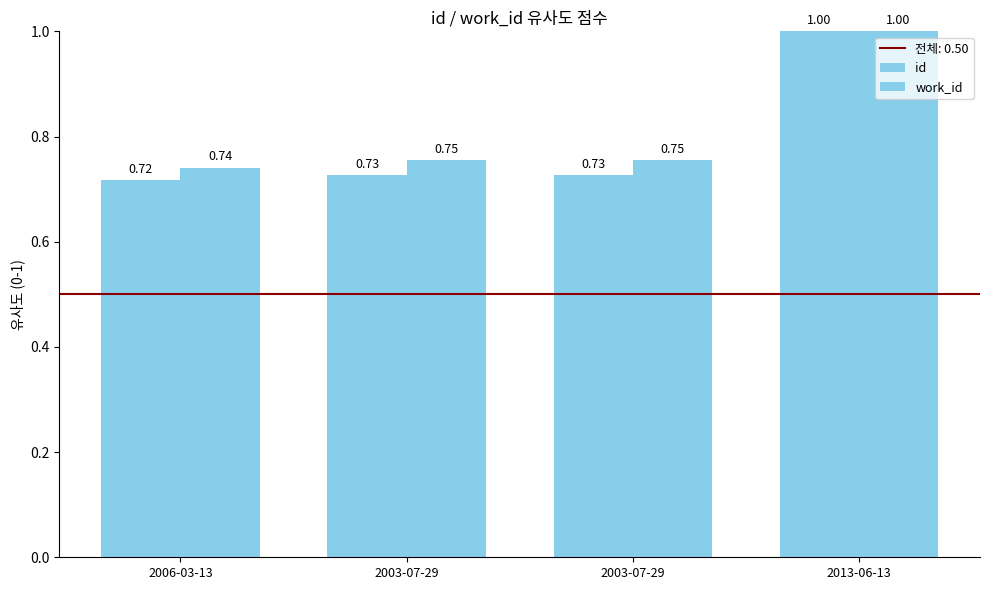

Are the bars horizontal?

No